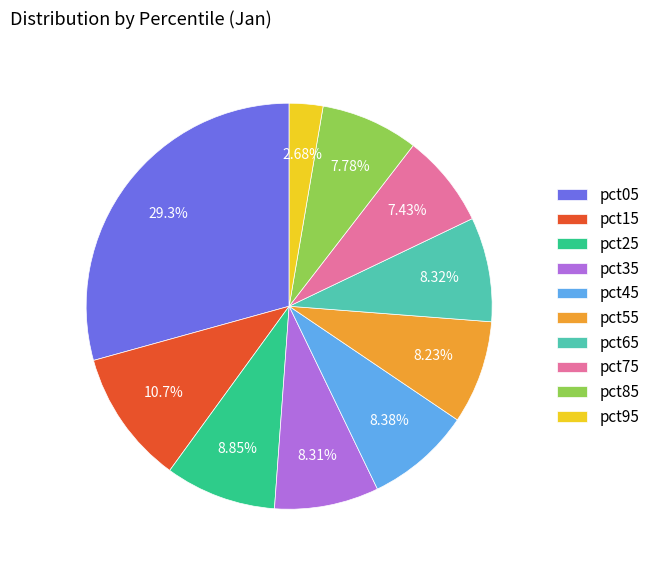

Combined, what portion of the pie is pct35 and pct75?

15.7%